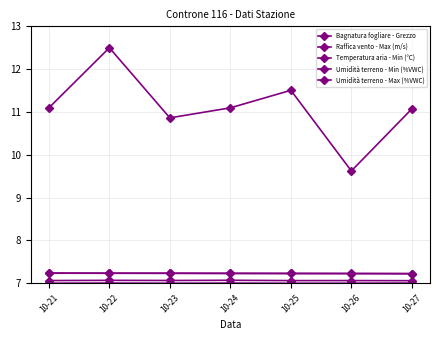

At how many categories does at least one series exceed 8?

7